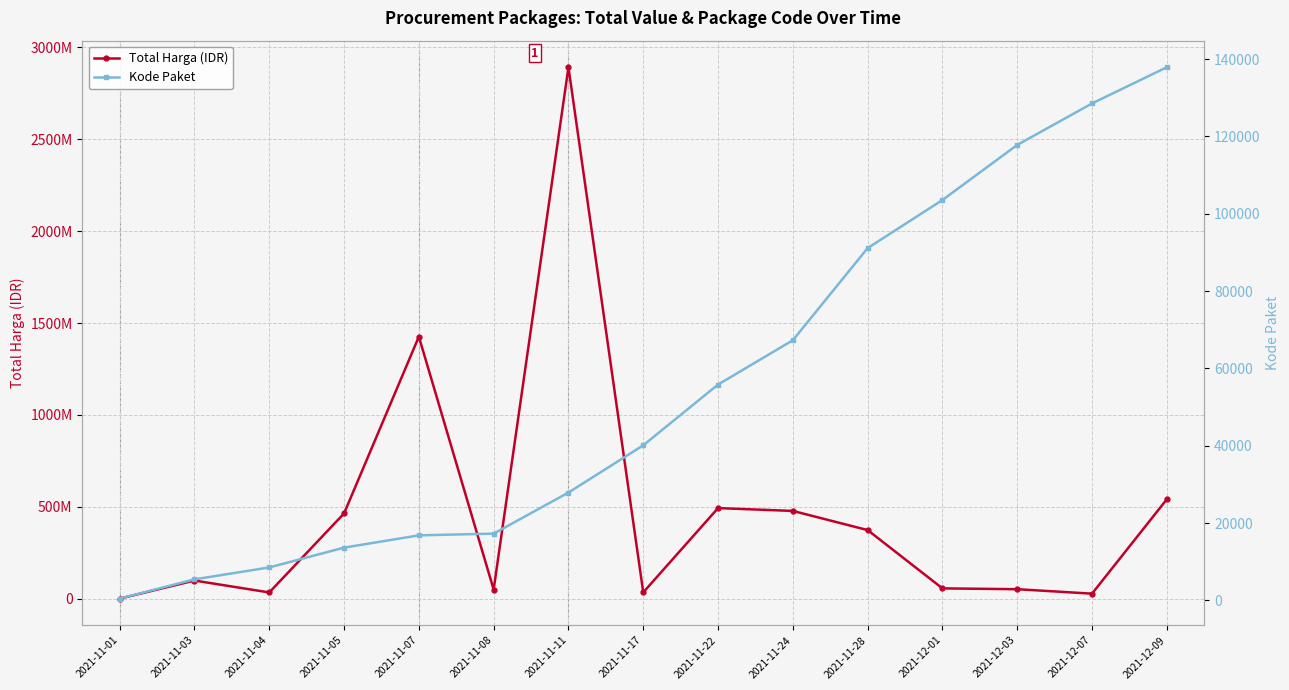

What is the total value across all series at 2021-11-04?

34008530